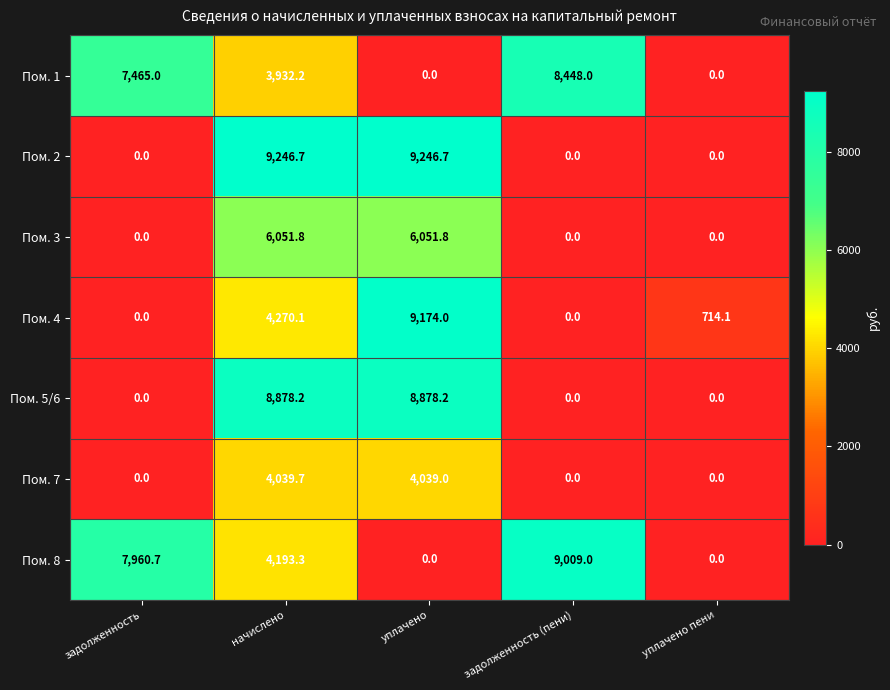

What is the greatest value displayed?

9246.7